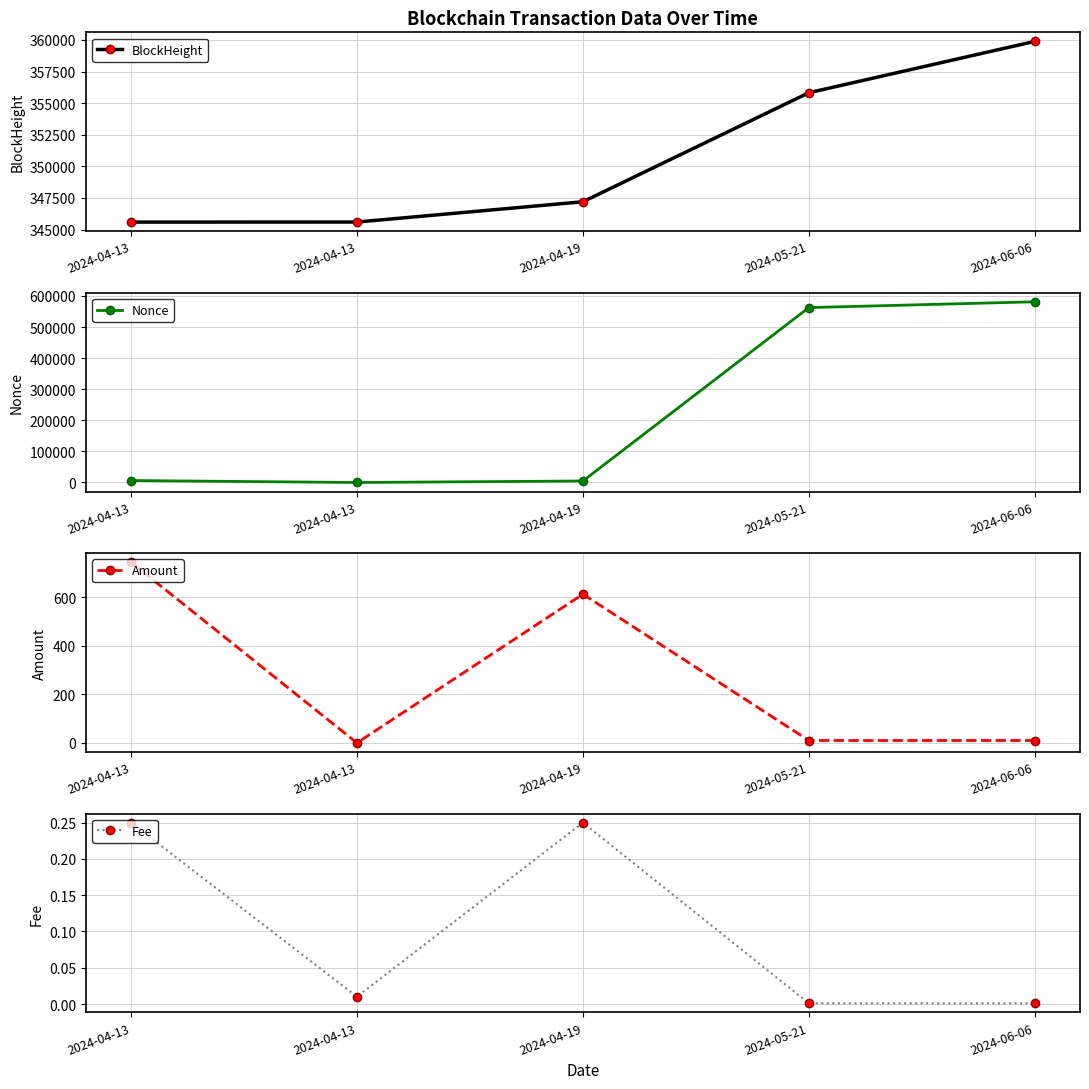

How many lines are shown in the chart?

4